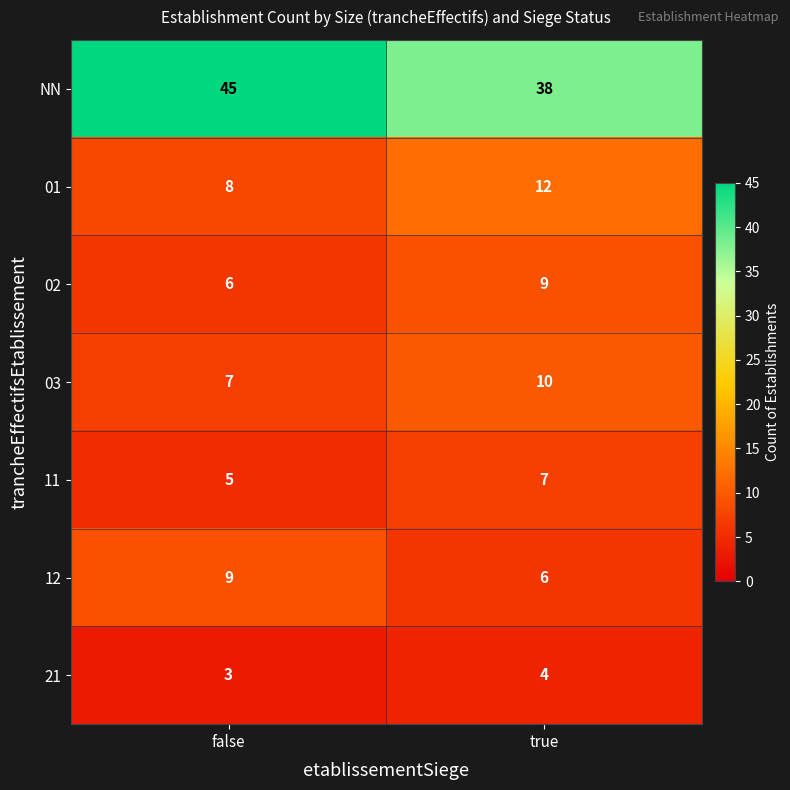

Reading left to right, transcribe all the data shown in this chart.

NN: false=45	true=38
01: false=8	true=12
02: false=6	true=9
03: false=7	true=10
11: false=5	true=7
12: false=9	true=6
21: false=3	true=4